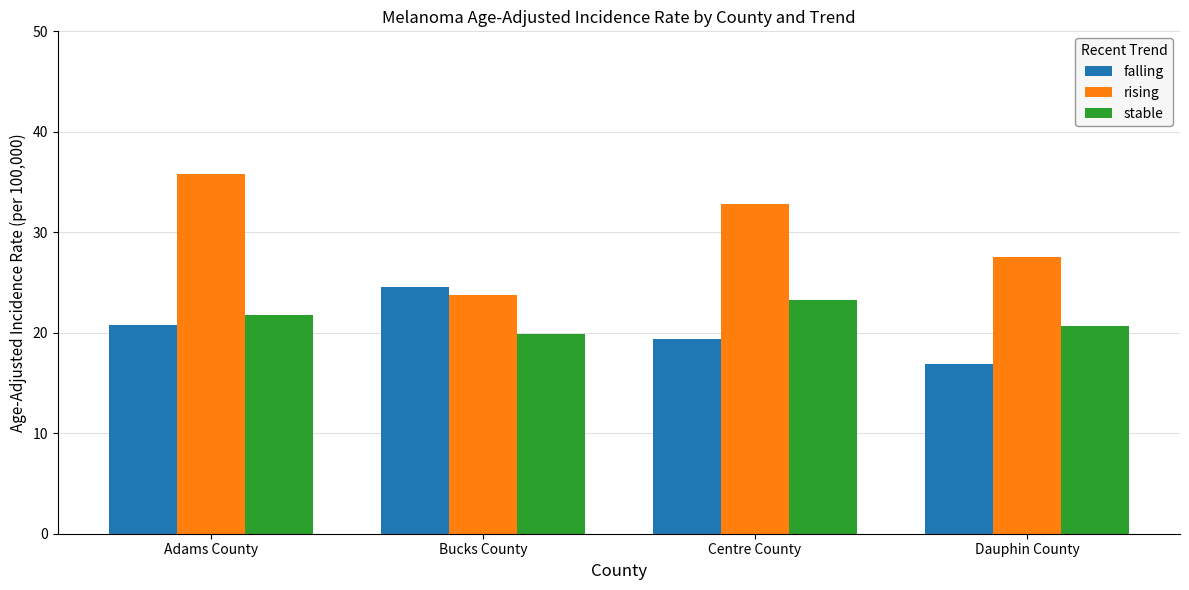

At which category does the chart reach its minimum across all series?

Dauphin County